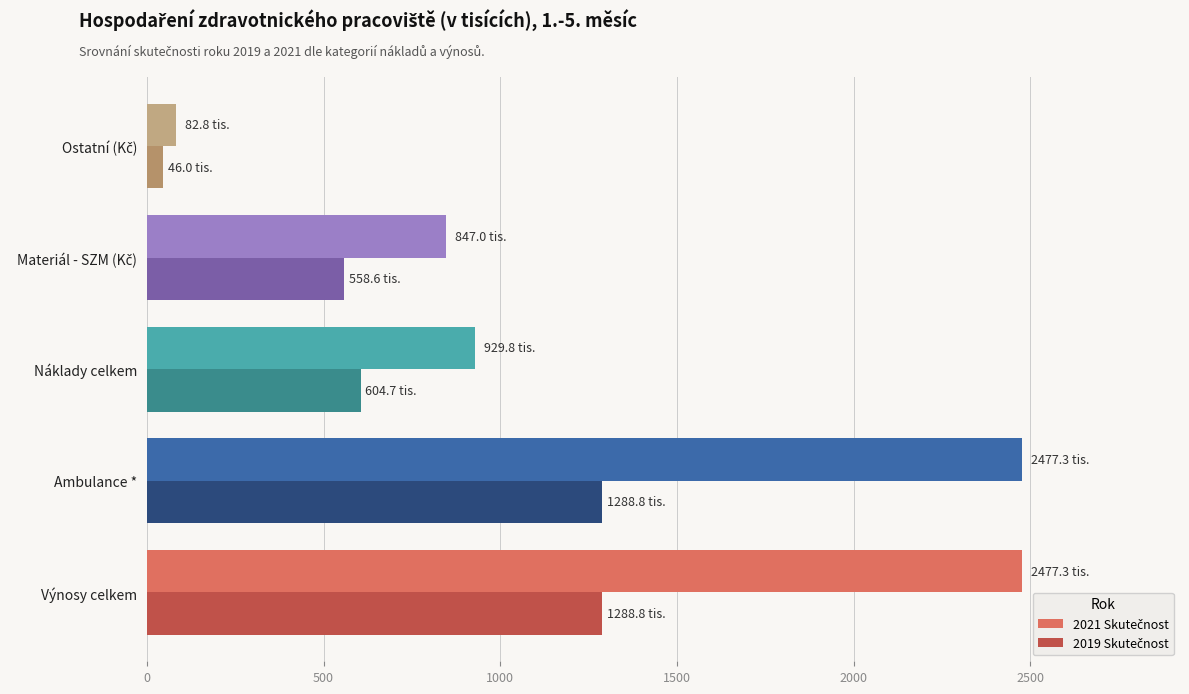

What is the total value across all series at Náklady celkem?

1534.4